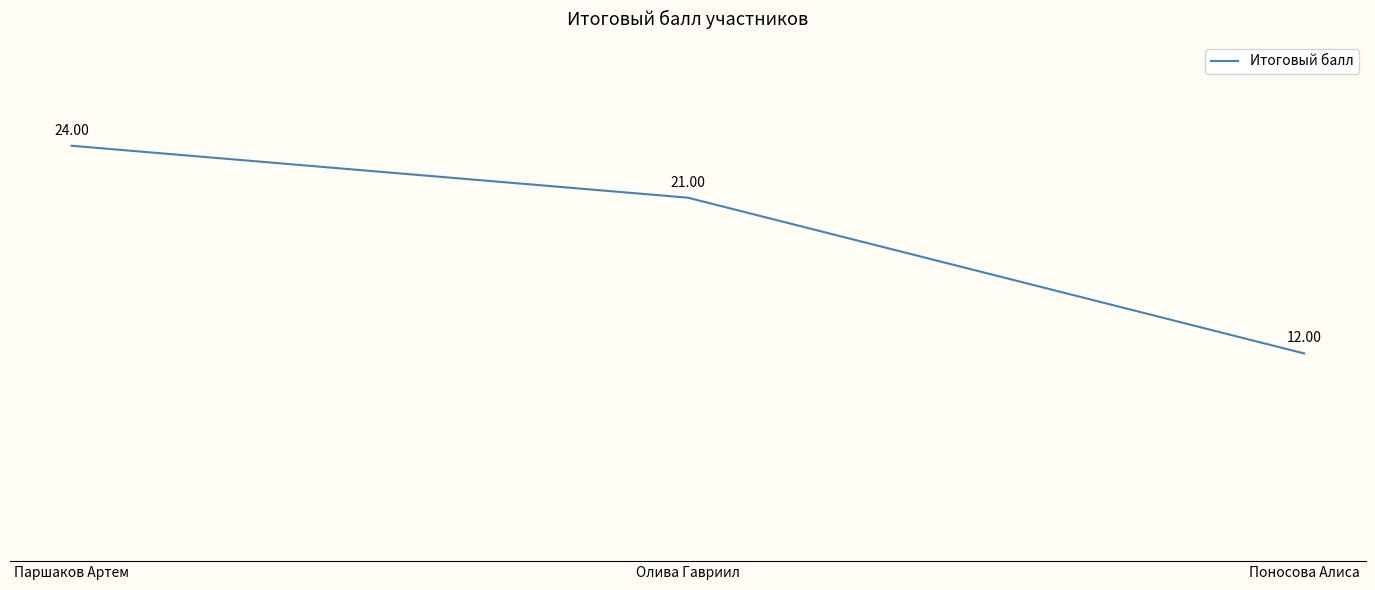

What is the smallest value displayed?

12